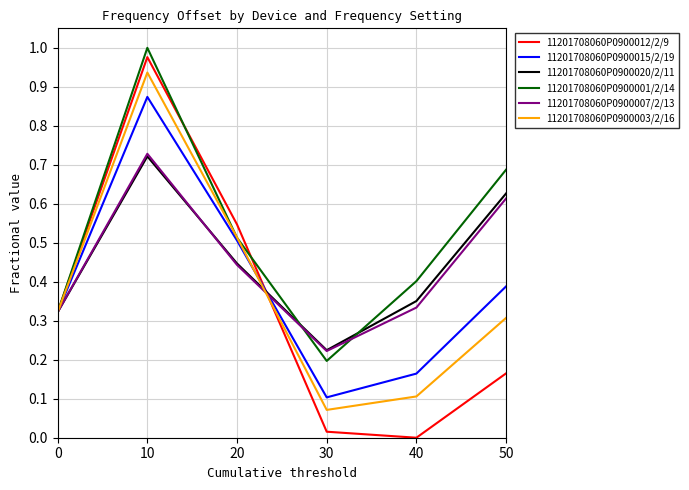

The value of 11201708060P0900003/2/16 at 40 is 0.1. True or false?

True